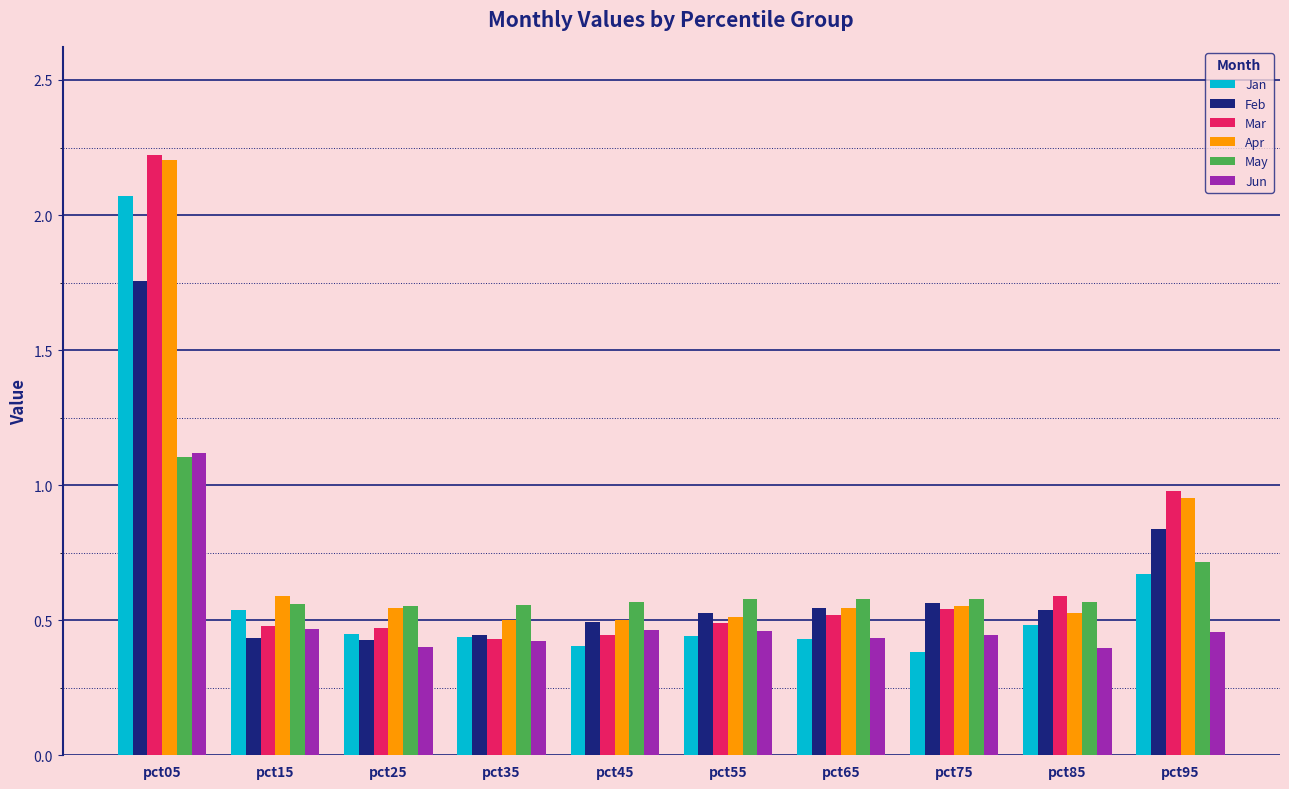

Are the bars horizontal?

No